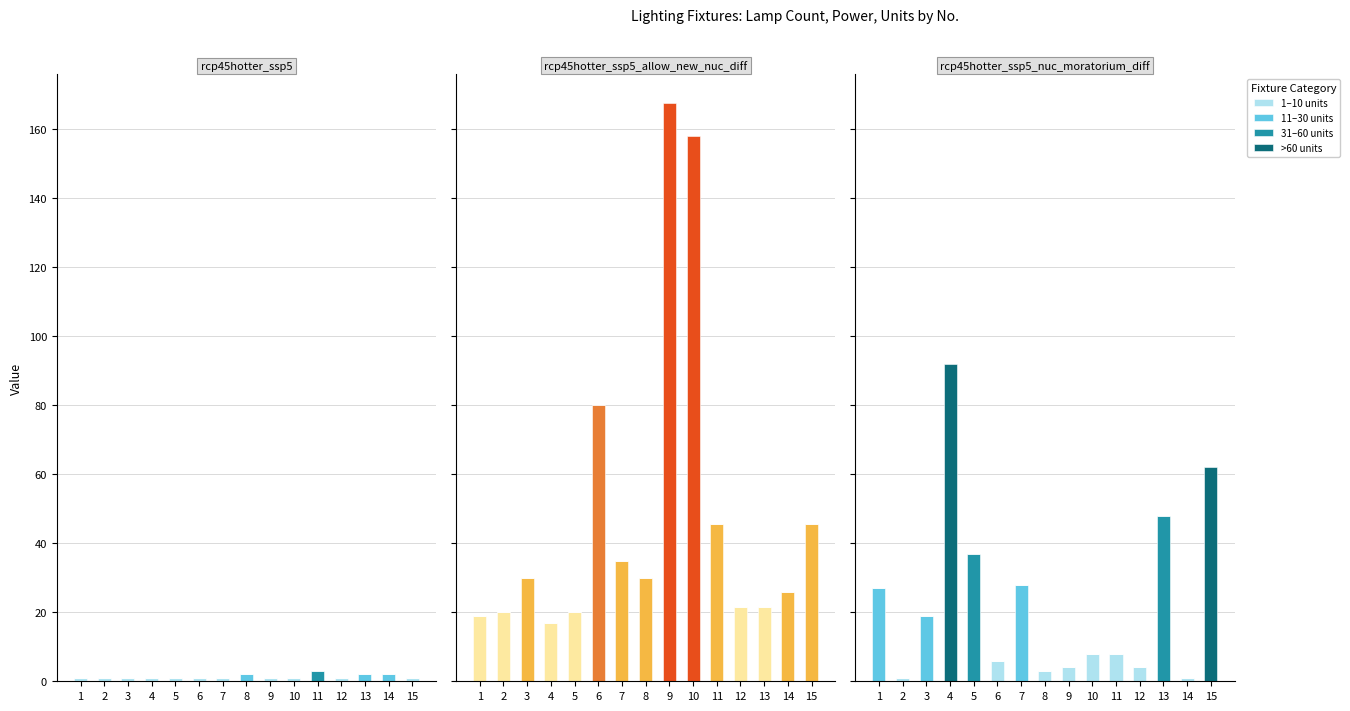

Are the bars grouped side by side (vs. stacked)?

Yes